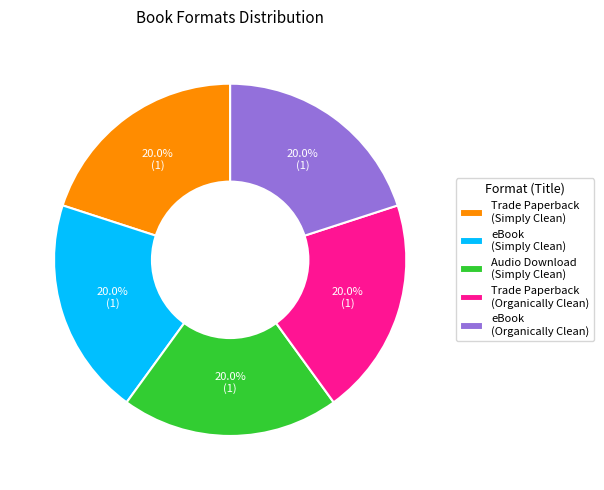

Does eBook (Simply Clean) represent more than half of the total?

No